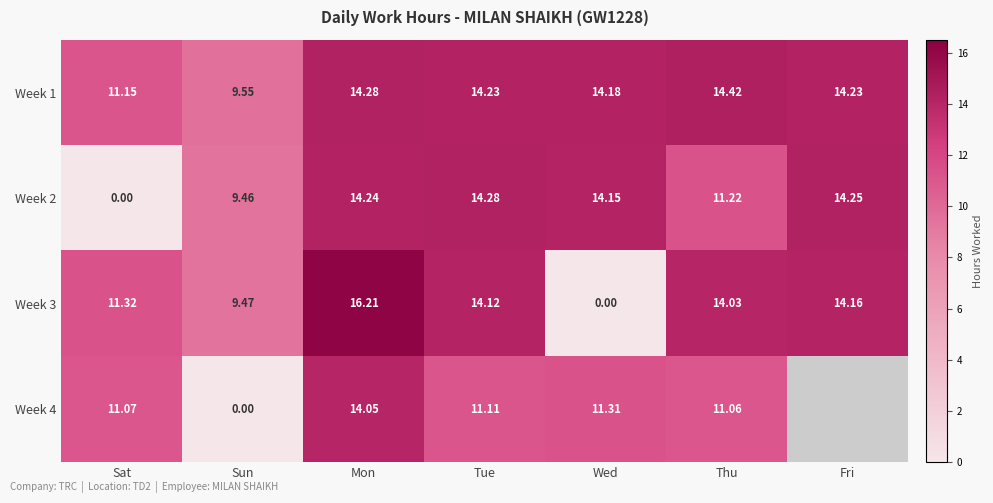

Is the value of Week 1 at Tue greater than the value of Week 3 at Tue?

Yes